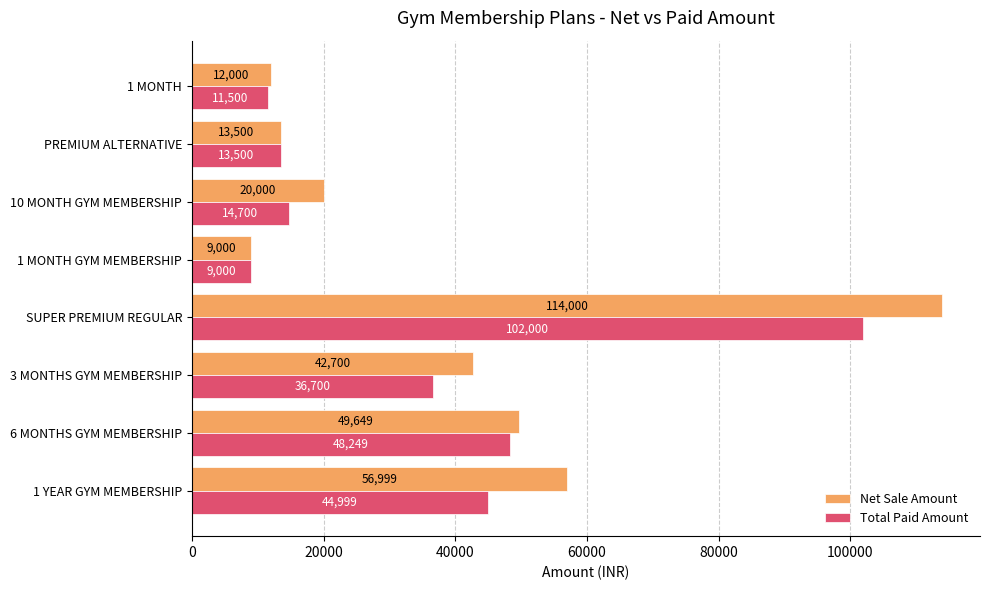

The Total Paid Amount series shows 20769 at PREMIUM ALTERNATIVE. True or false?

False